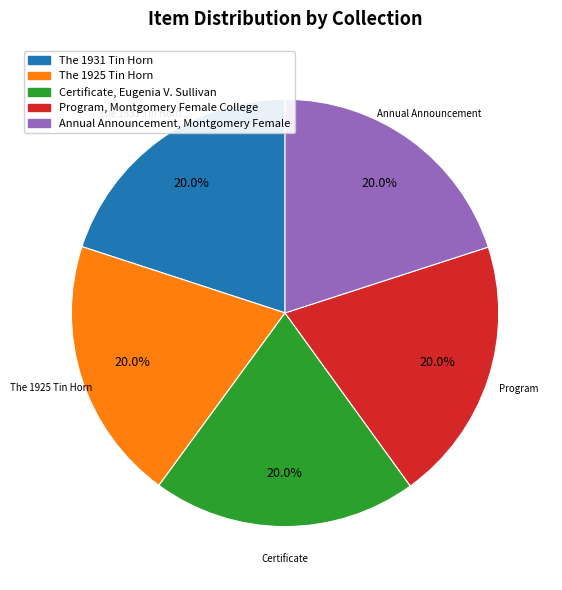

What is the ratio of the value at Annual Announcement, Montgomery Female to the value at The 1931 Tin Horn?

1.0